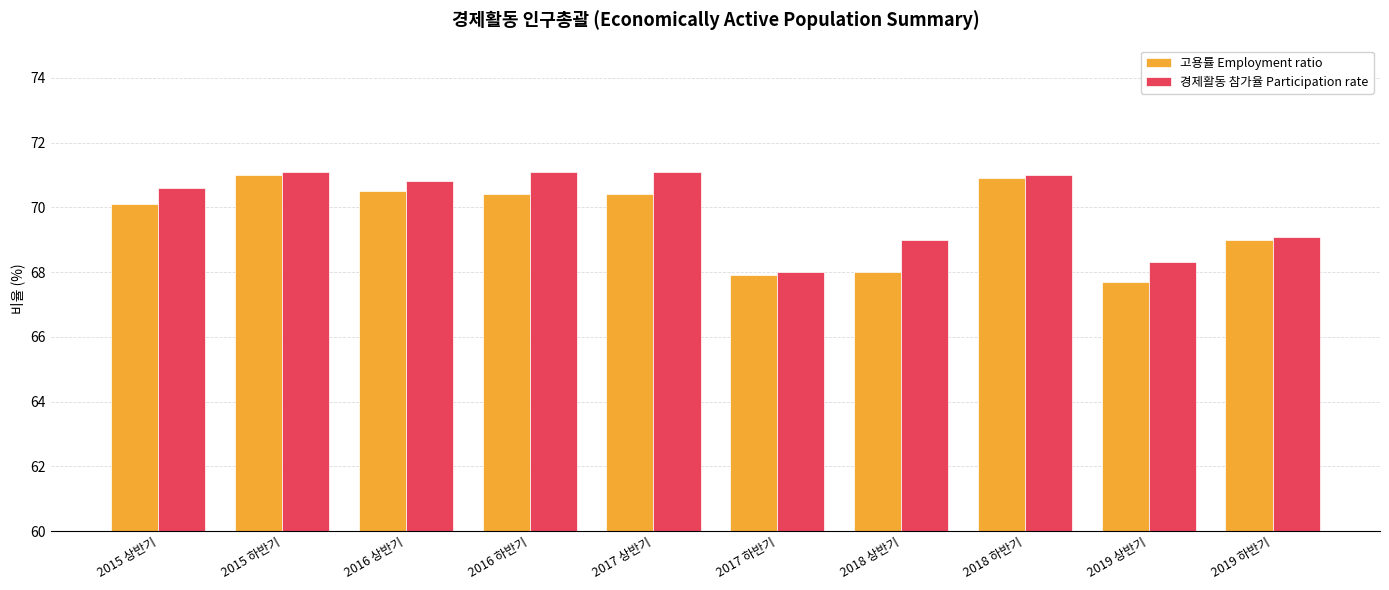

At which category does the chart reach its minimum across all series?

2019 상반기